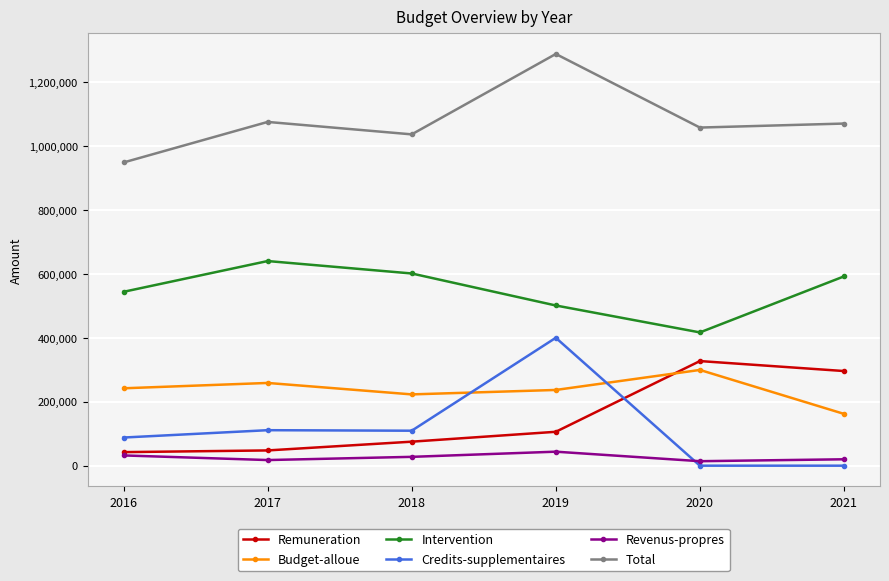

Which series changed the most between 2019 and 2021?

Credits-supplementaires